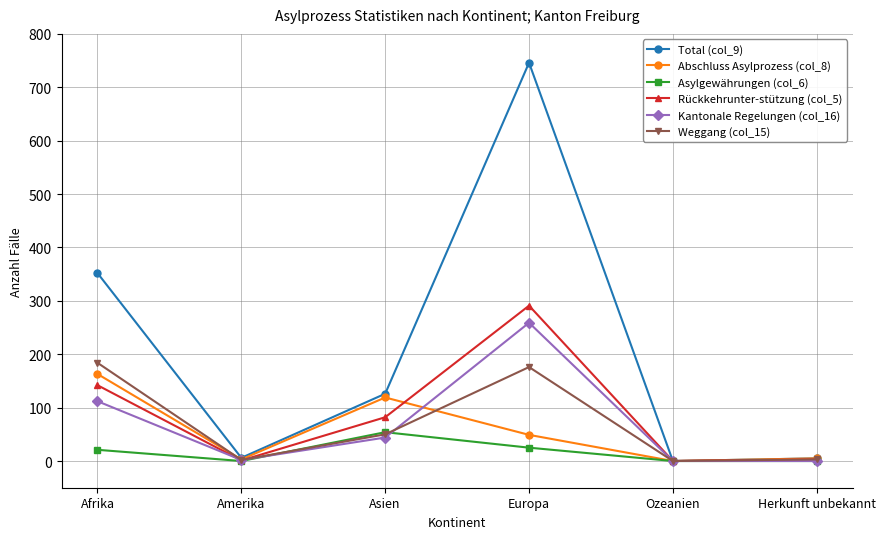

What is the difference between the highest and lowest values at Asien?

82